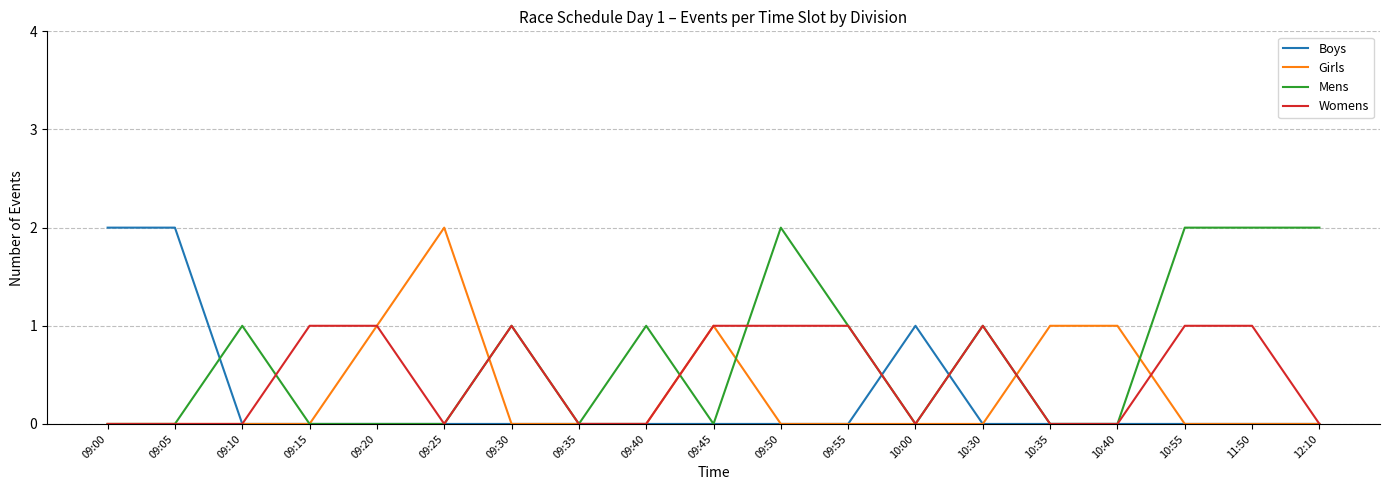

Which series has the largest total across all categories?

Mens